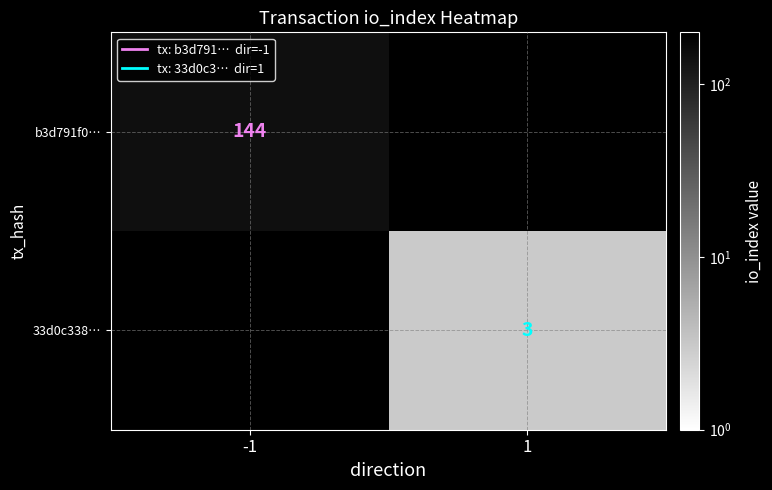

Is it true that 33d0c338… equals 3 at 1?

True